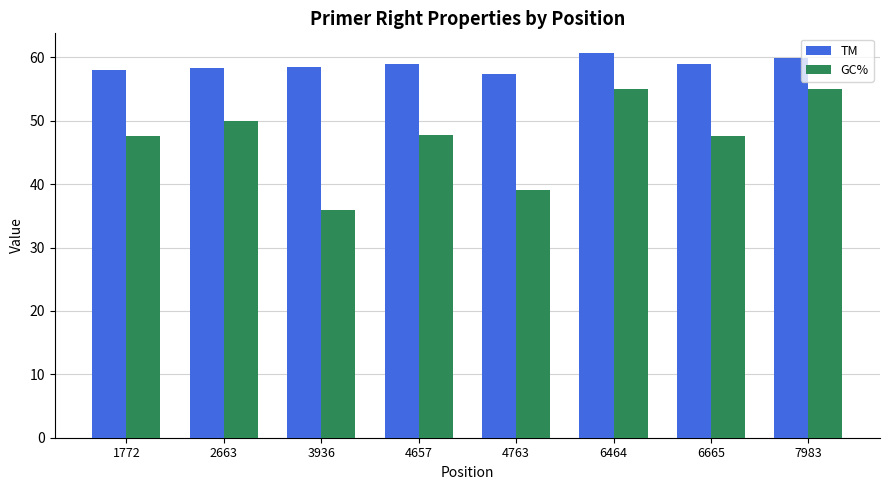

Is the value of GC% at 3936 greater than the value of TM at 6464?

No